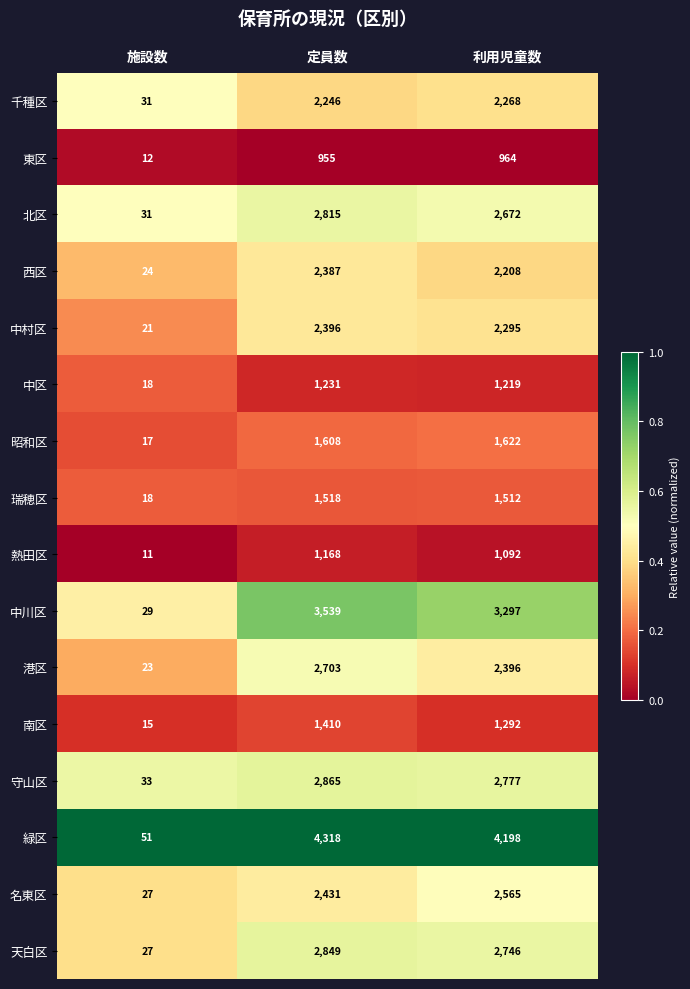

Between 施設数 and 定員数, which series saw the biggest shift?

緑区